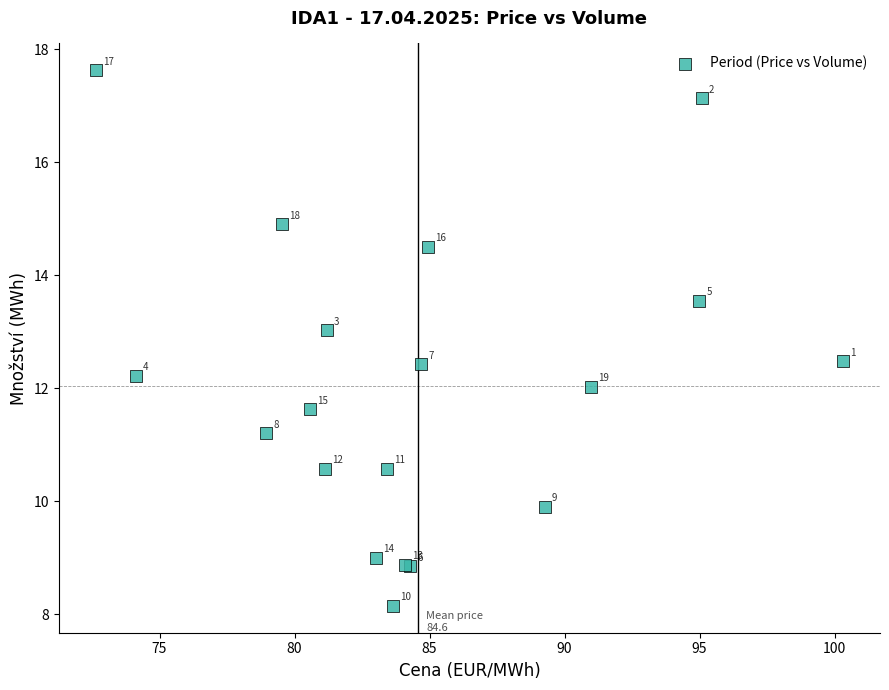

What Y value in the scatter plot is closest to 12?

12.0